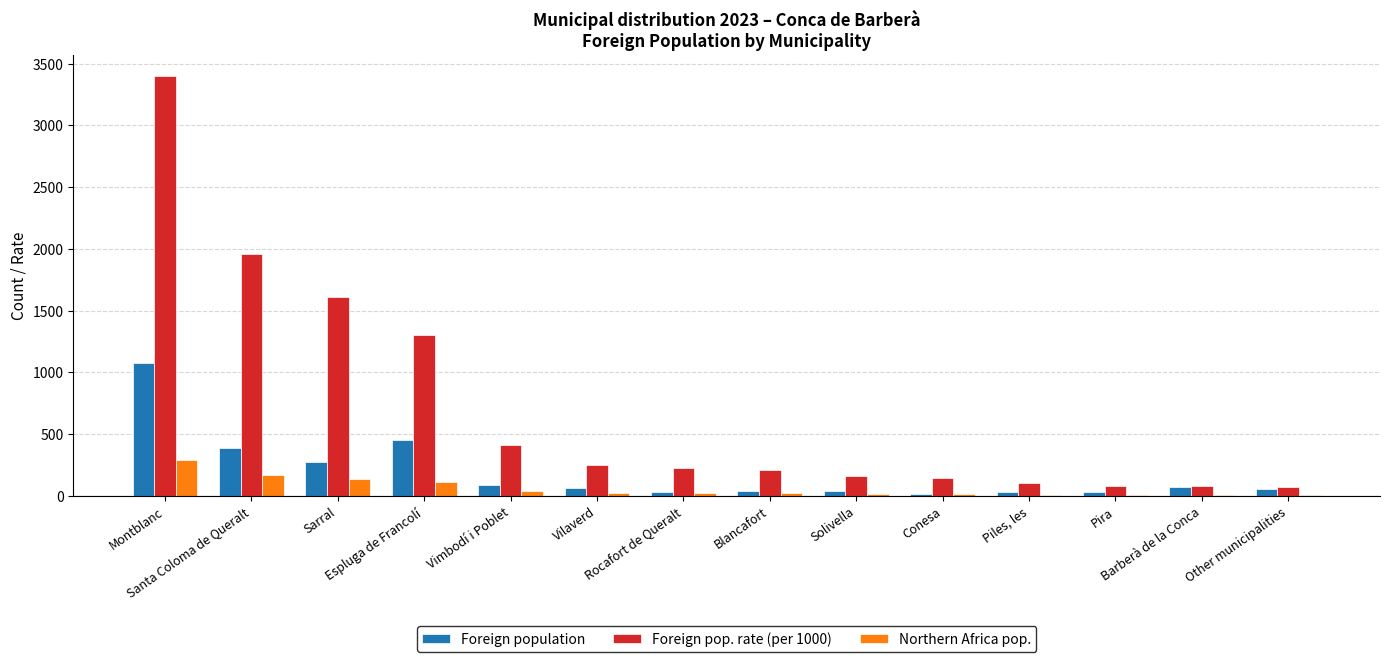

Which series has the largest total across all categories?

Foreign pop. rate (per 1000)